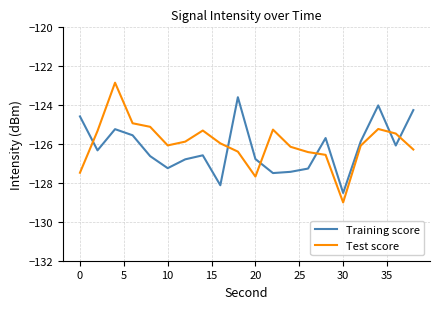

What is the highest value of the Training score series?

-123.6